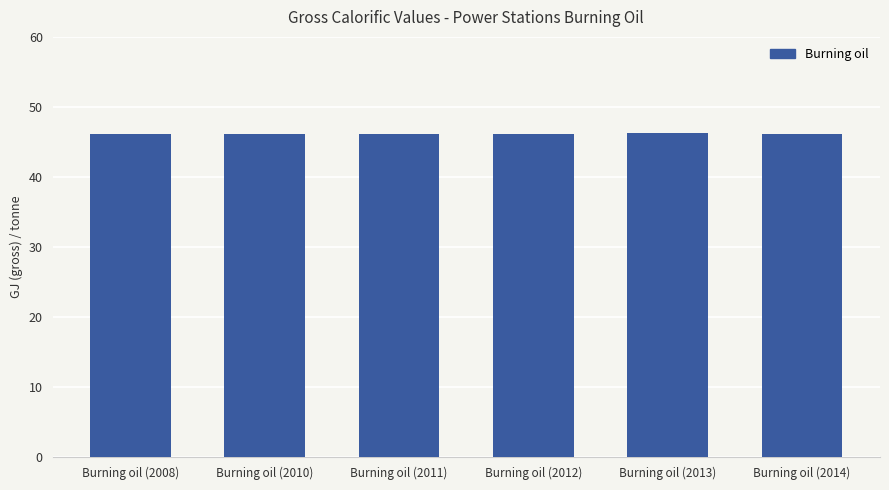

Count the values in the range 46 to 47.

6